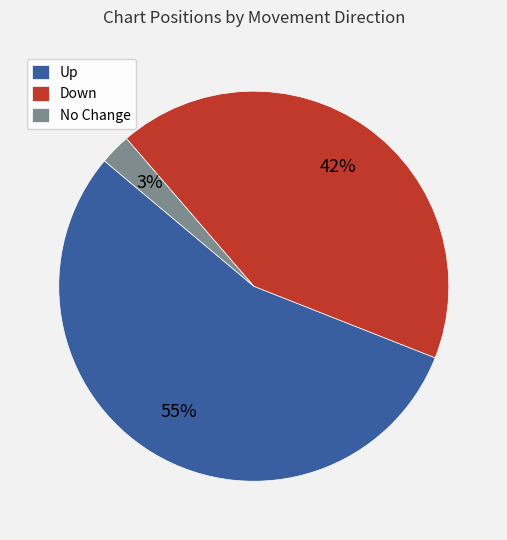

What is the majority slice?

Up